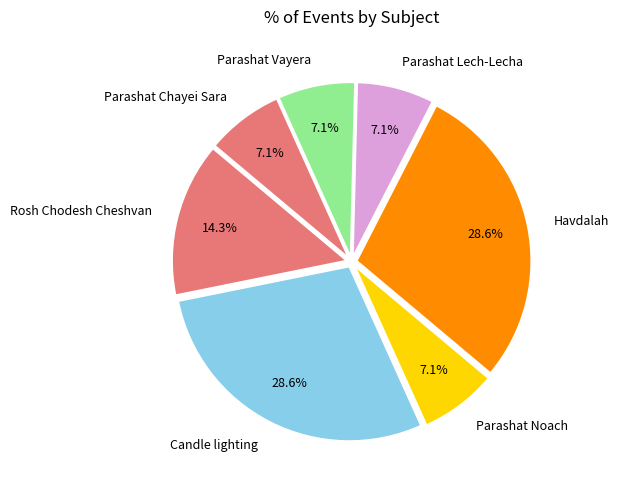

True or false: Havdalah accounts for 1% of the total.

False